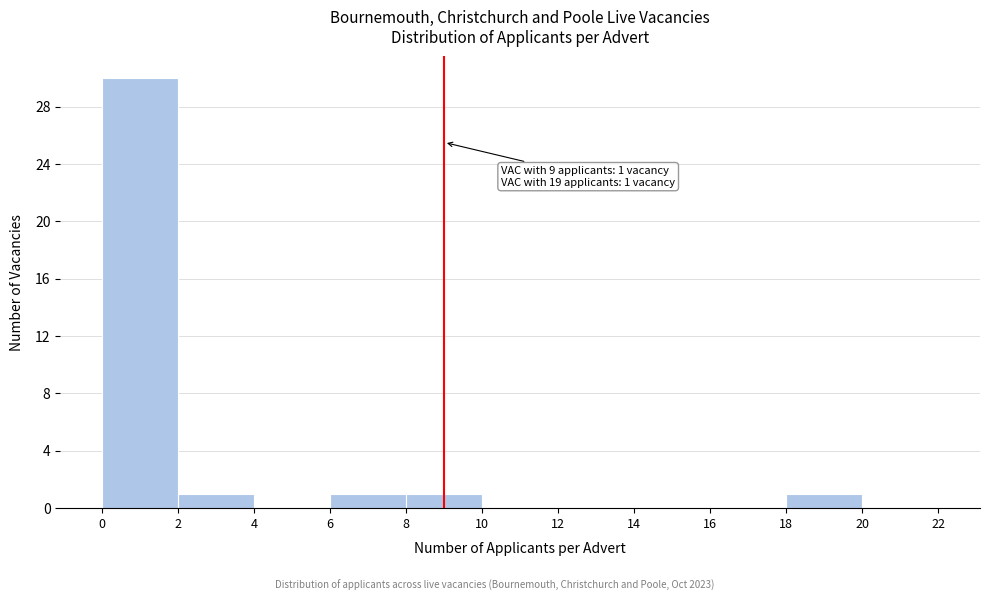

Which range on the x-axis has the tallest bar?

0 to 2